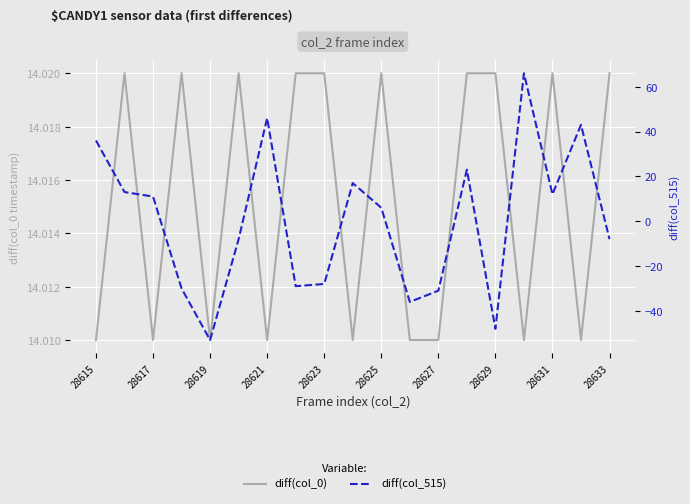

What are all the series names shown in the legend?

diff(col_0), diff(col_515)